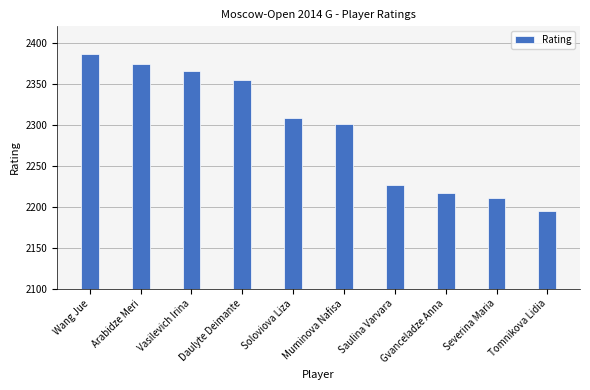

Reading right to left, list all the values displayed in this chart.

Tomnikova Lidia=2195	Severina Maria=2210	Gvanceladze Anna=2217	Saulina Varvara=2227	Muminova Nafisa=2301	Soloviova Liza=2308	Daulyte Deimante=2355	Vasilevich Irina=2365	Arabidze Meri=2374	Wang Jue=2386